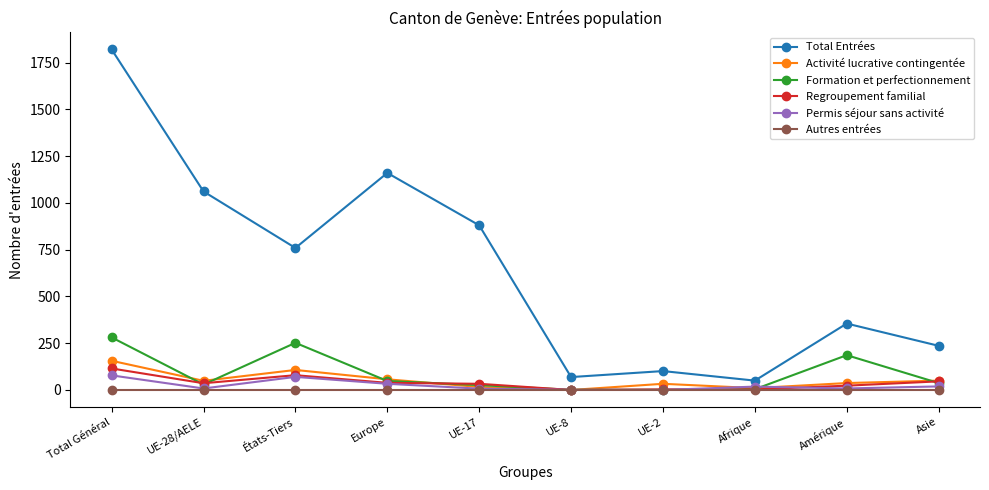

True or false: Formation et perfectionnement has more than 1 points higher than both neighbors.

True